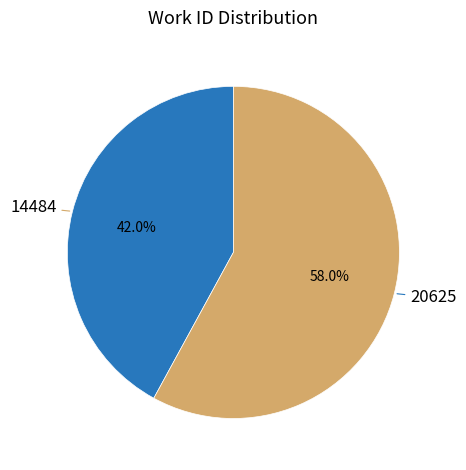

Which has a higher value, 14484 or 20625?

20625